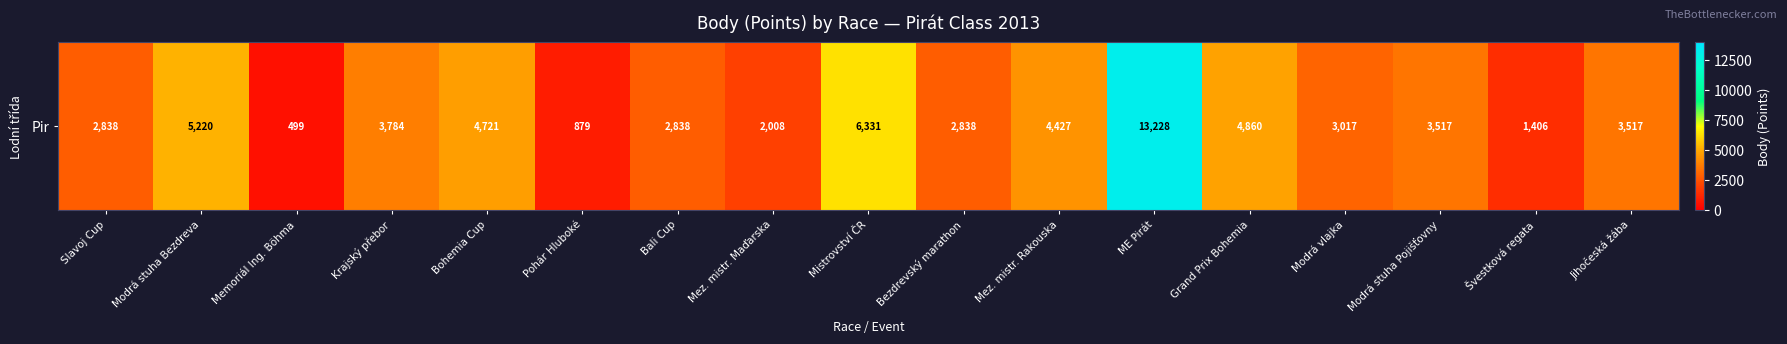

What is the difference between the second highest and second lowest values?

5452